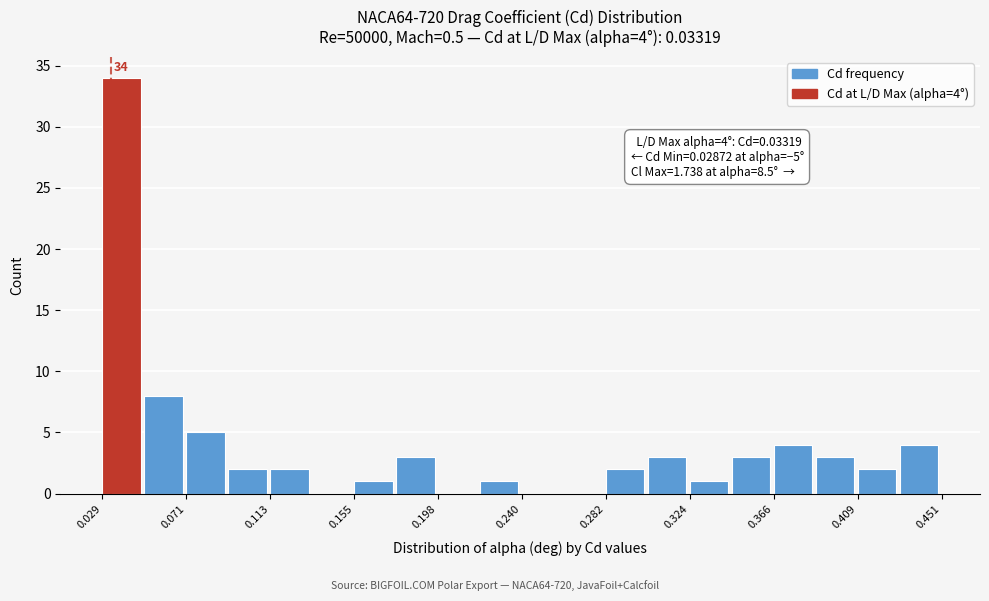

Over which range of the x-axis is the bar tallest?

0.030 to 0.050